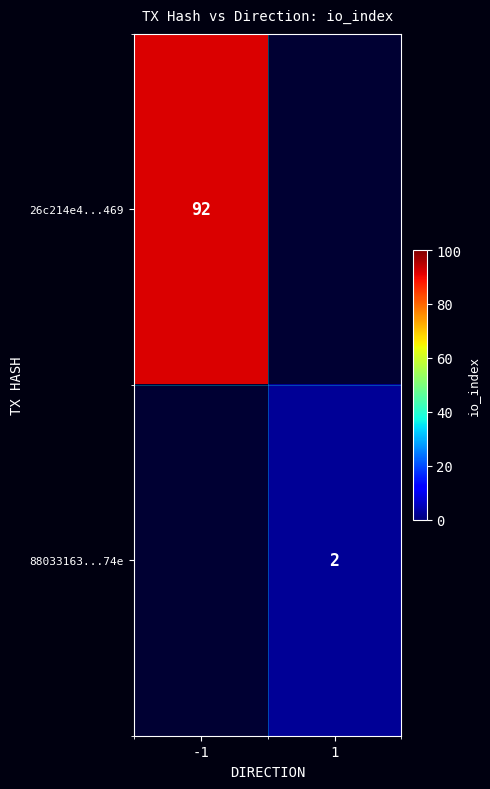

Is the value of 26c214e4...469 at -1 greater than the value of 88033163...74e at 1?

Yes